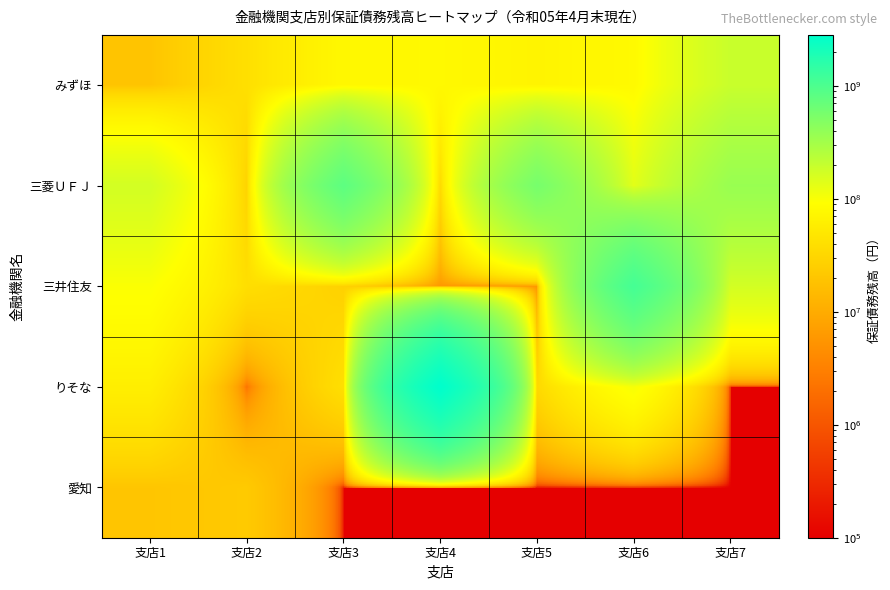

Reading left to right, extract all data points from this chart.

みずほ: 支店1=19323000	支店2=40000000	支店3=76838000	支店4=79029100	支店5=70127000	支店6=80705000	支店7=191811600
三菱ＵＦＪ: 支店1=168007000	支店2=29098000	支店3=806975832	支店4=34800000	支店5=572080880	支店6=135263000	支店7=362435676
三井住友: 支店1=97500000	支店2=38963000	支店3=27396000	支店4=5893000	支店5=5559000	支店6=1111570200	支店7=166925000
りそな: 支店1=60000000	支店2=2151000	支店3=40000000	支店4=2827669749	支店5=33710000	支店6=103328000	支店7=100000
愛知: 支店1=20000000	支店2=22500000	支店3=100000	支店4=100000	支店5=100000	支店6=100000	支店7=100000